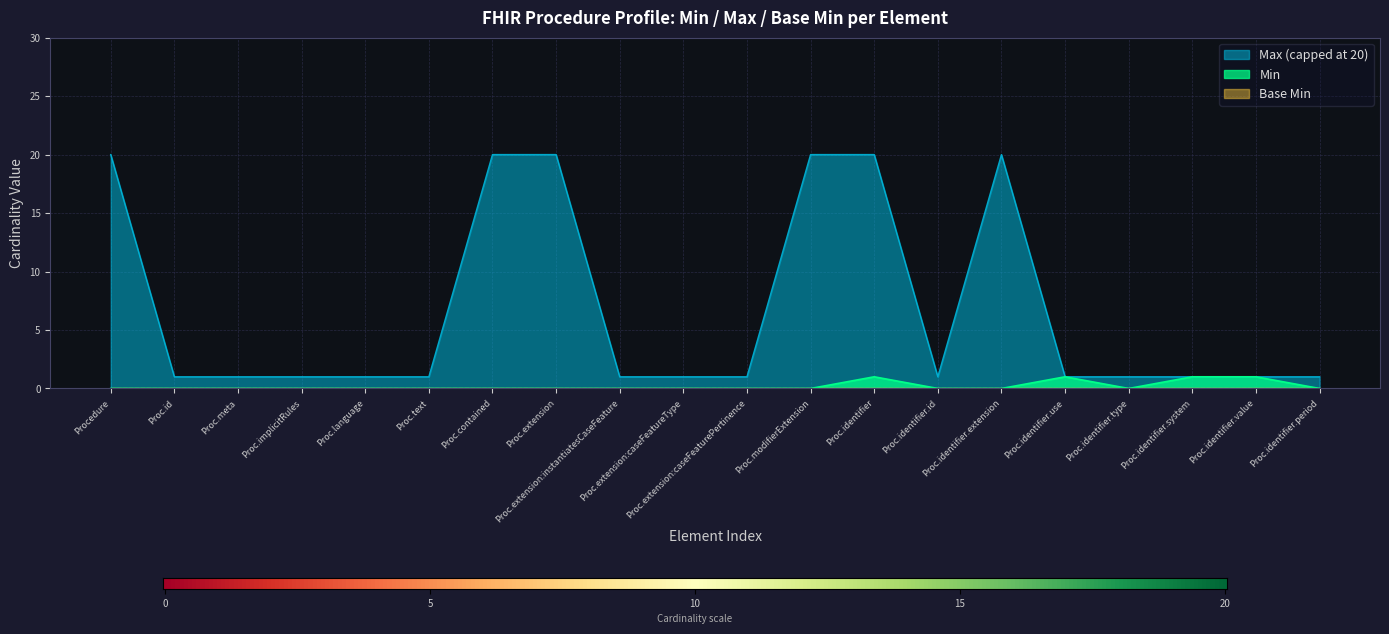

True or false: Max_numeric and Min cross at least once.

False